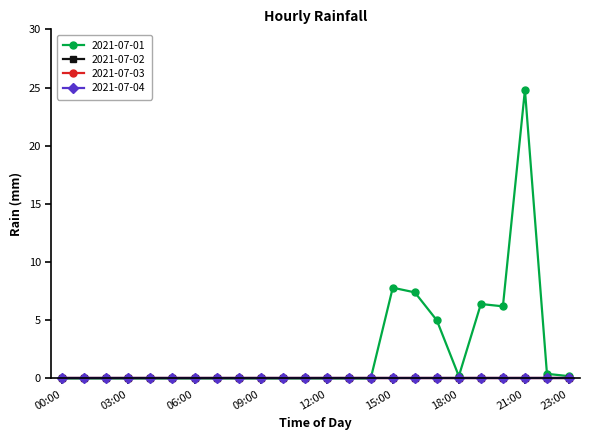

Is this an area chart (filled region under the line)?

No